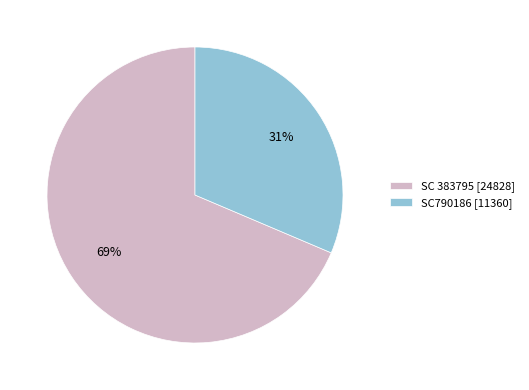

What percentage is the SC790186 slice, to the nearest percent?

31%